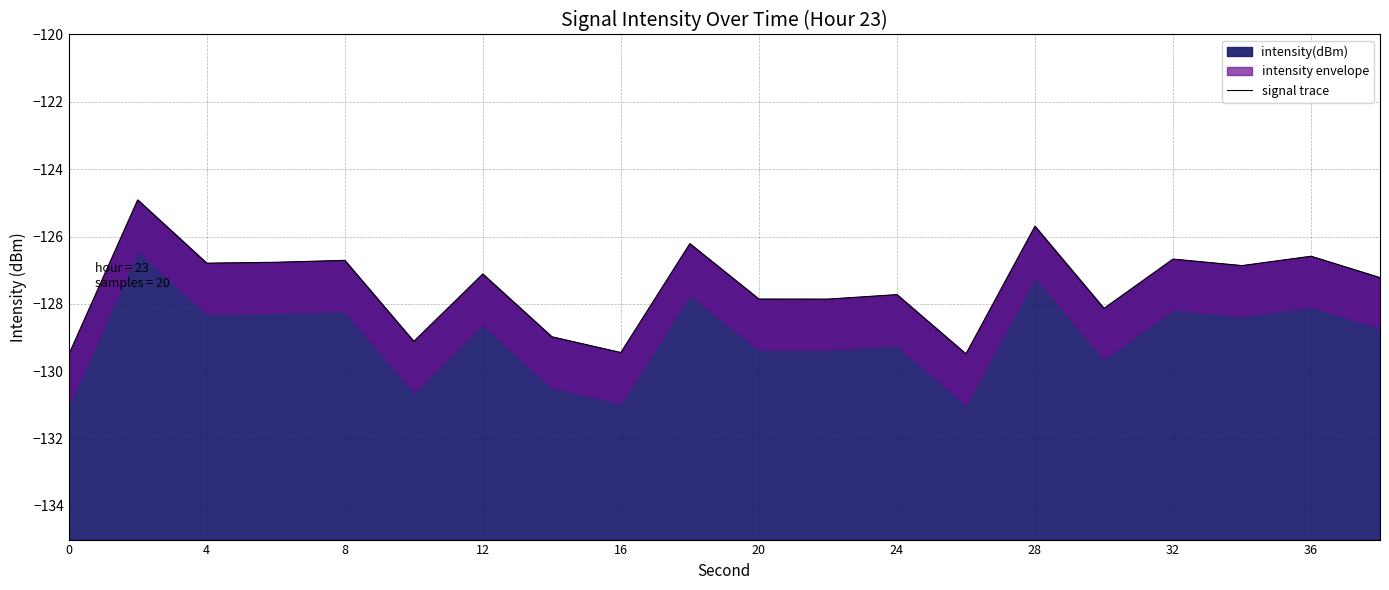

True or false: intensity(dBm) has a value of -165.8 at 8.

False